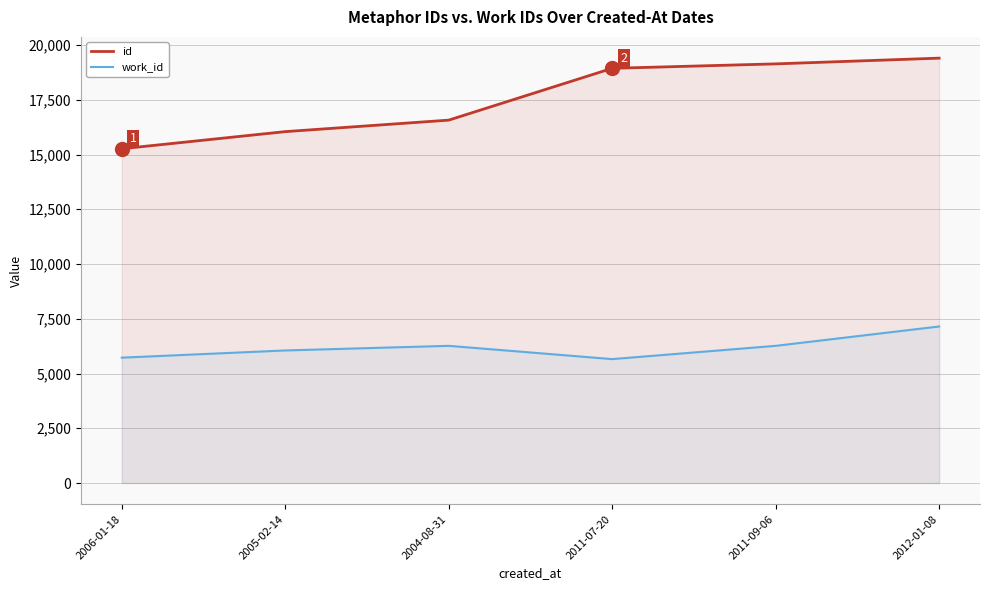

At how many categories does at least one series exceed 14119?

6